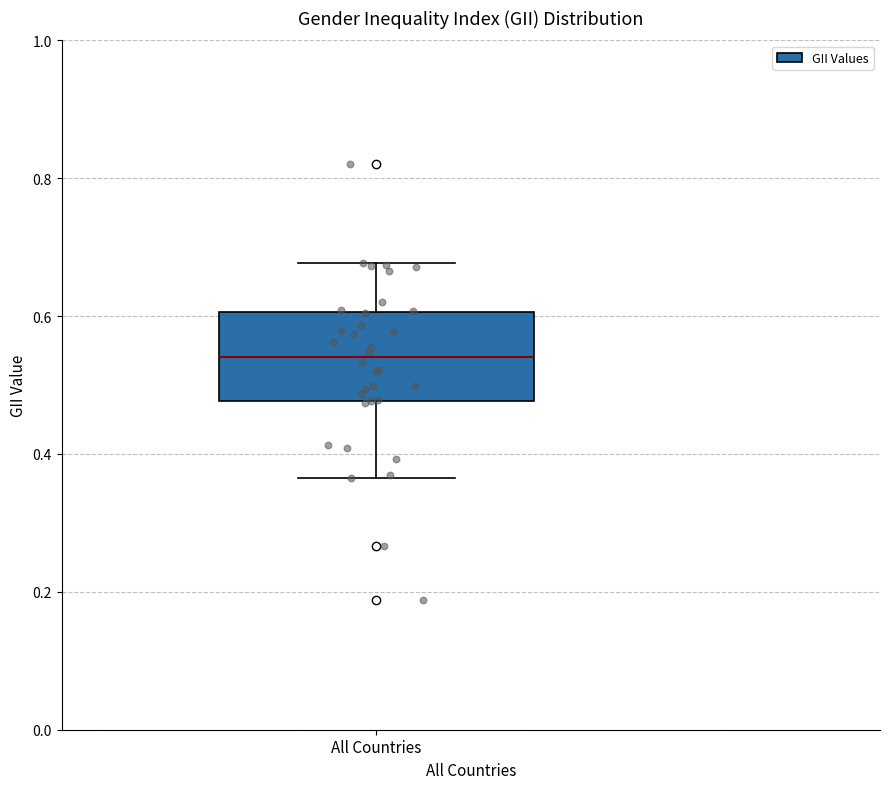

Where does the upper whisker of the box for All Countries end on the y-axis? The values are not printed on the chart, so give them approximately, as read against the axis.

0.68